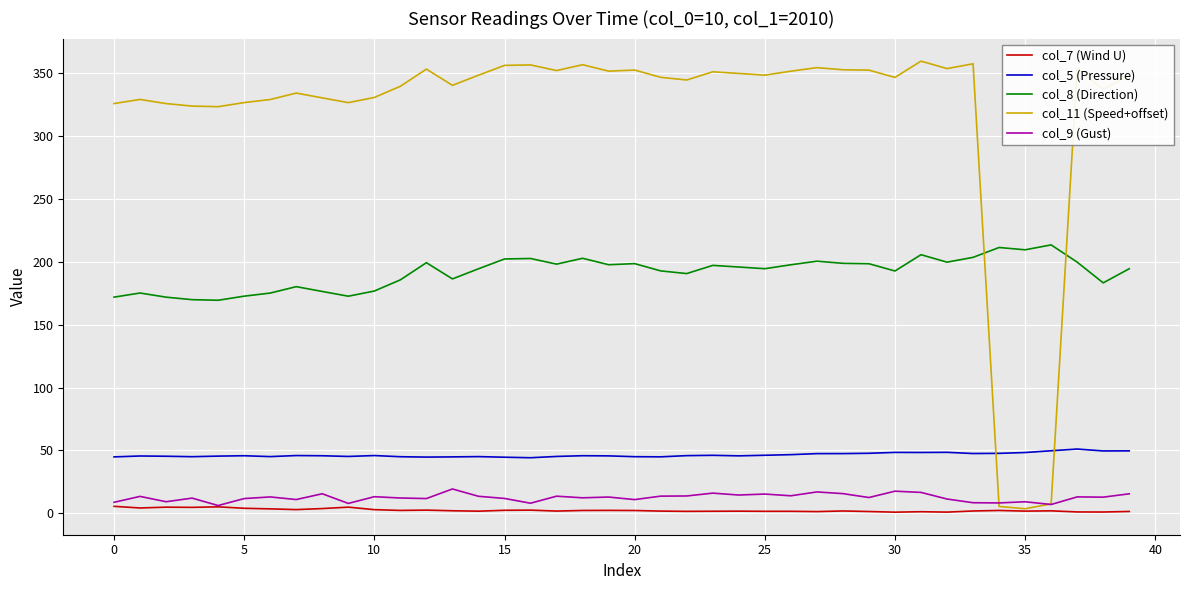

What is the lowest value of the col_5 (Pressure) series?

44.2